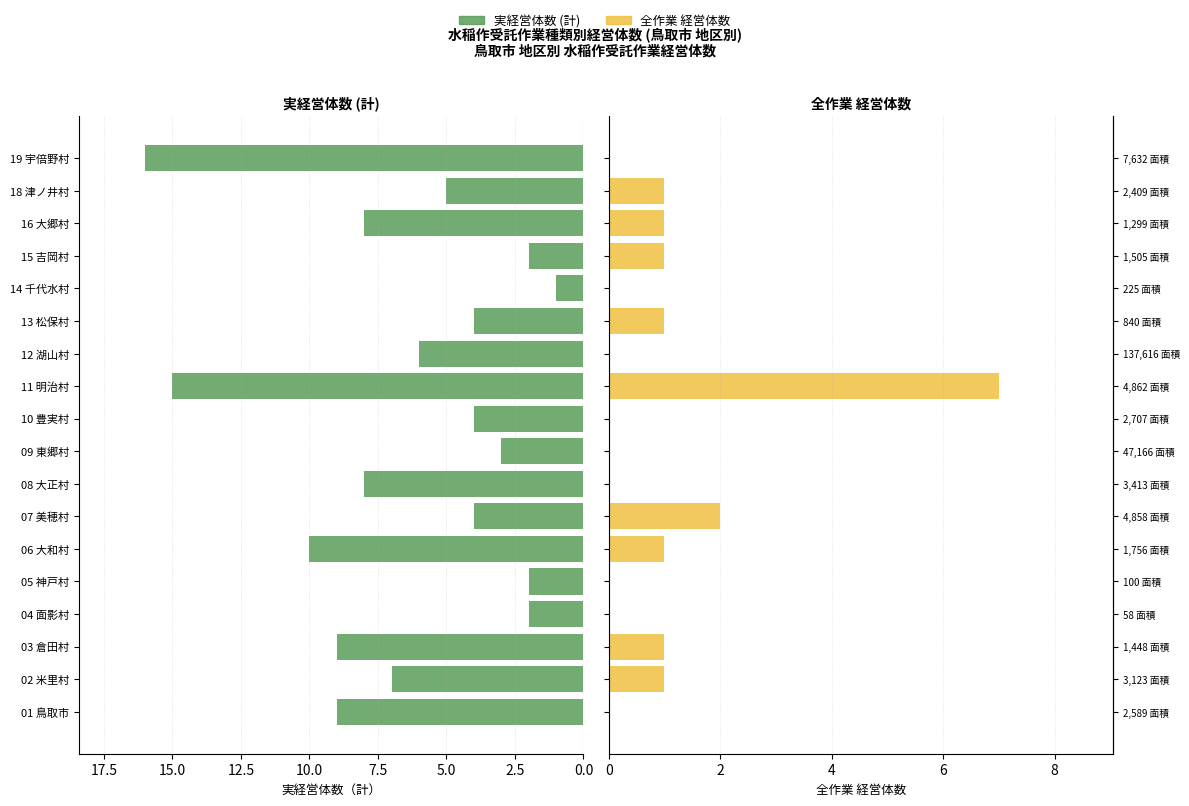

The value of 実経営体数 (計) at 02 米里村 is 4. True or false?

False